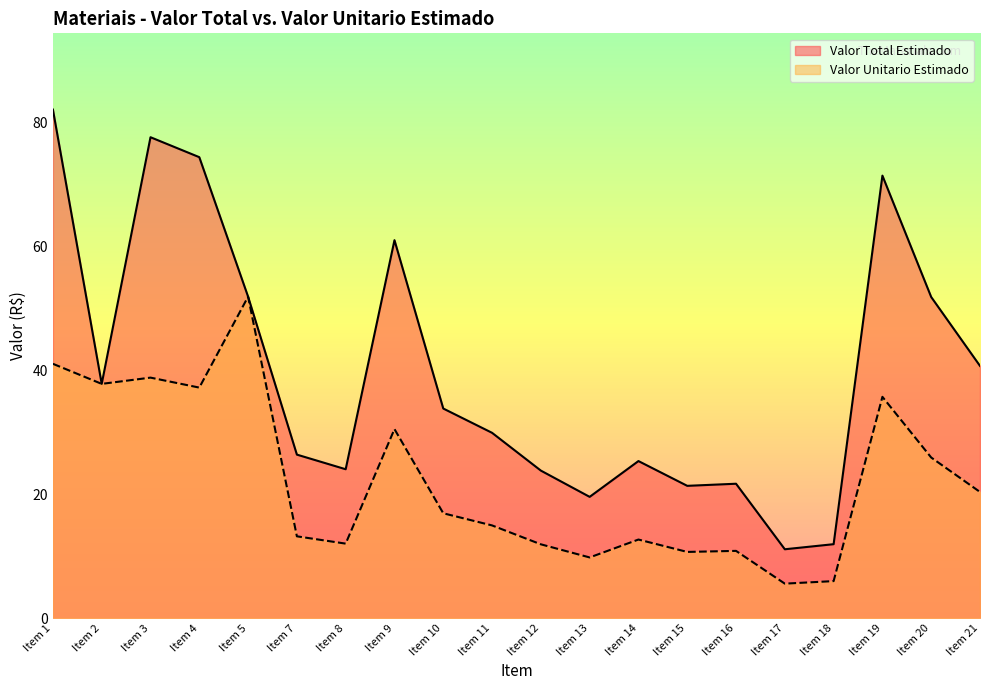

The Valor Total Estimado series shows 29.7 at Item 15. True or false?

False